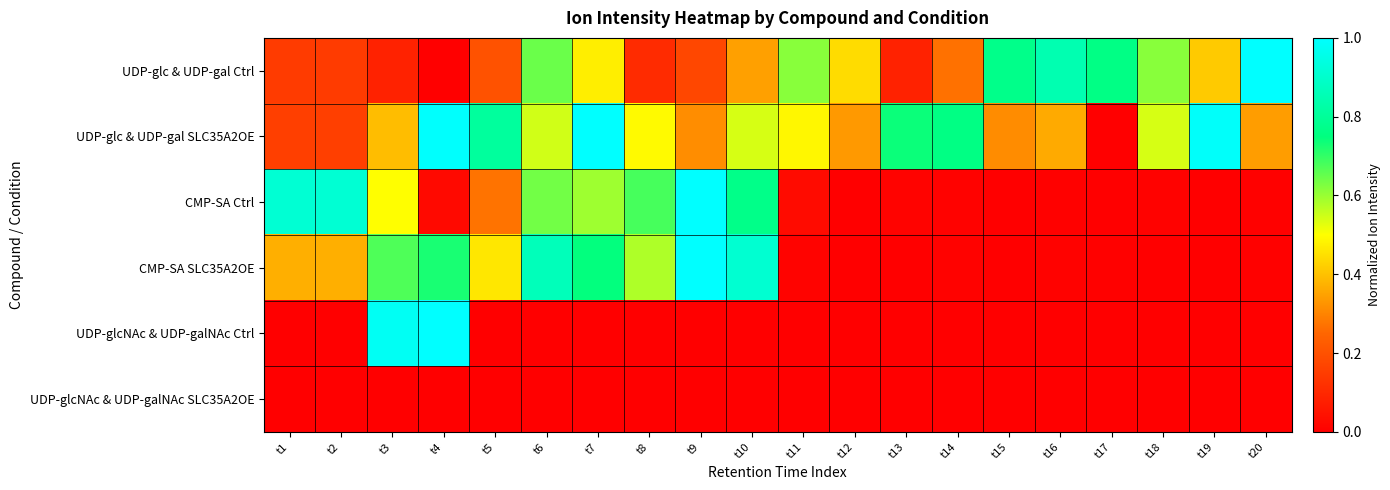

At which category is the sum across all series the highest?

t7